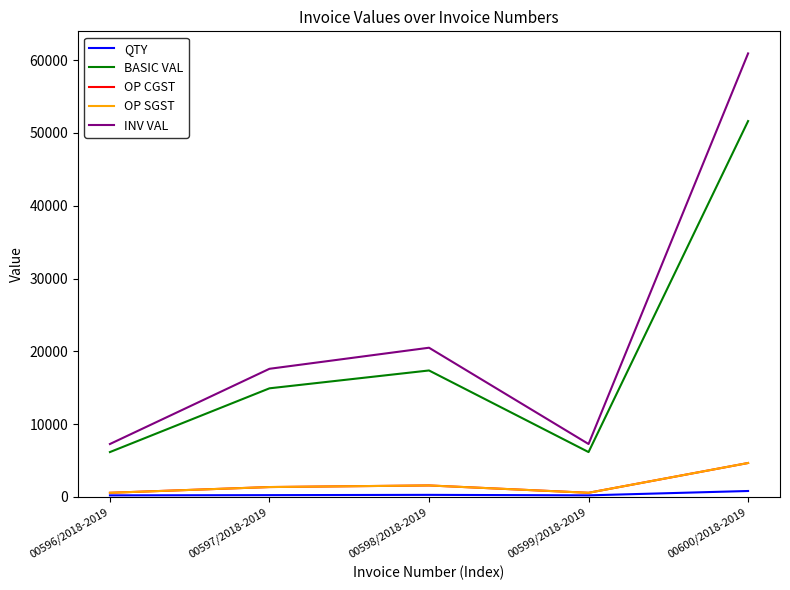

True or false: OP CGST has a value of 4647.6 at 00600/2018-2019.

True